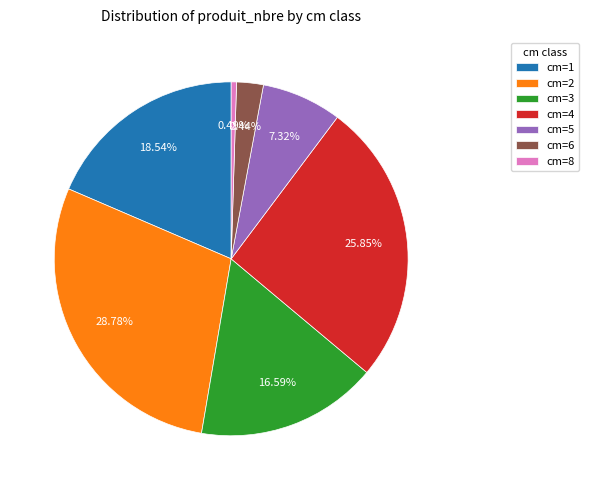

To the nearest percent, what is the difference between the largest and smallest slice percentages?

28%